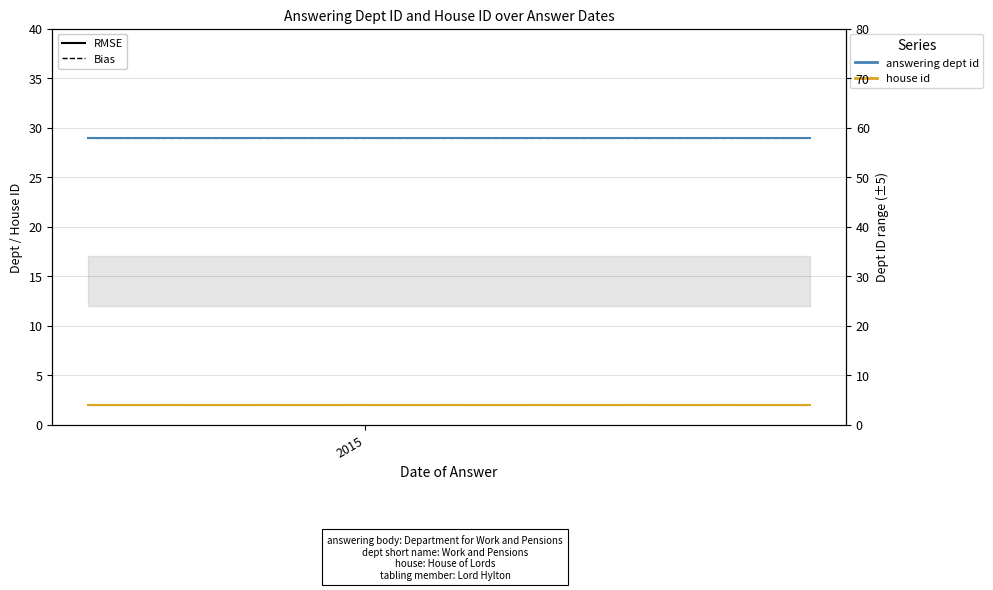

Count the number of categories in the chart.

9